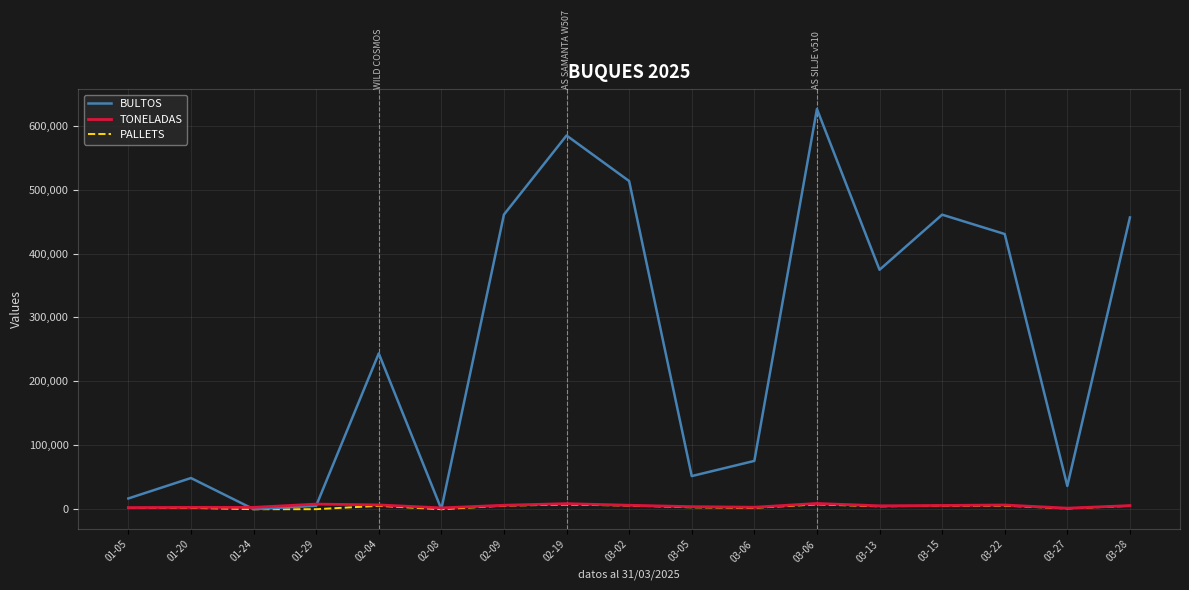

What is the difference between the second highest and minimum values in the PALLETS series?

7184